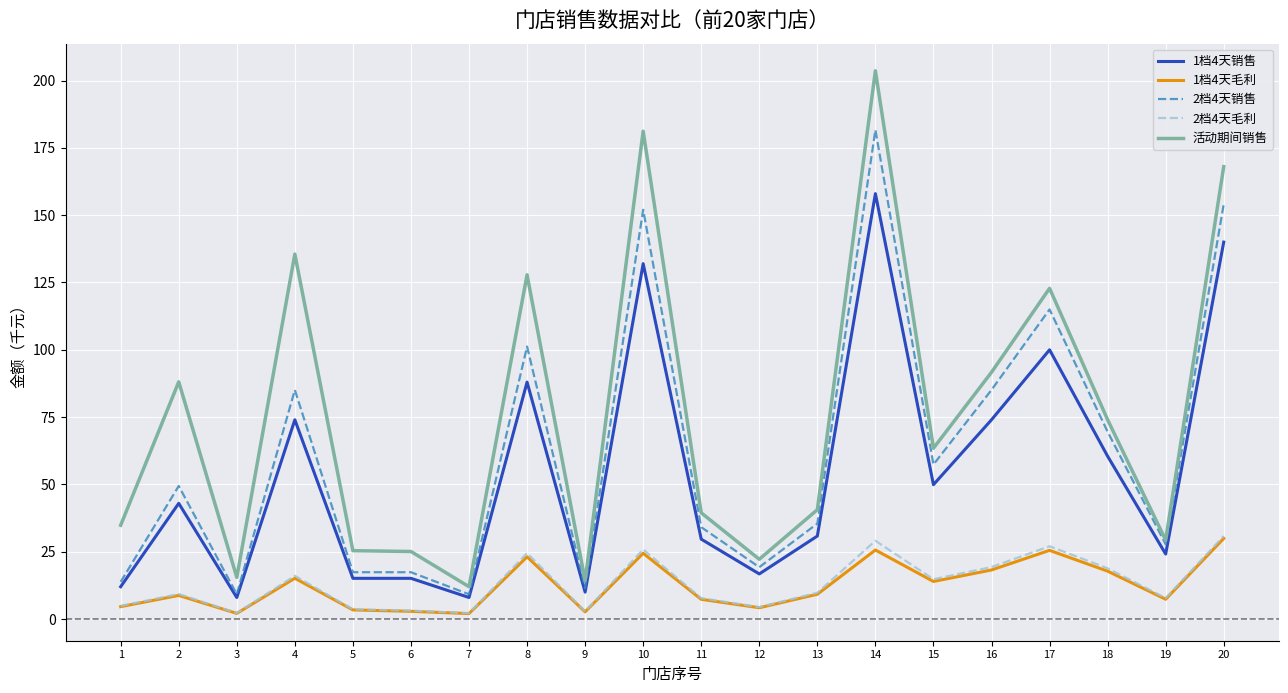

What is the difference between the maximum and minimum values in the 1档4天销售 series?

150.0